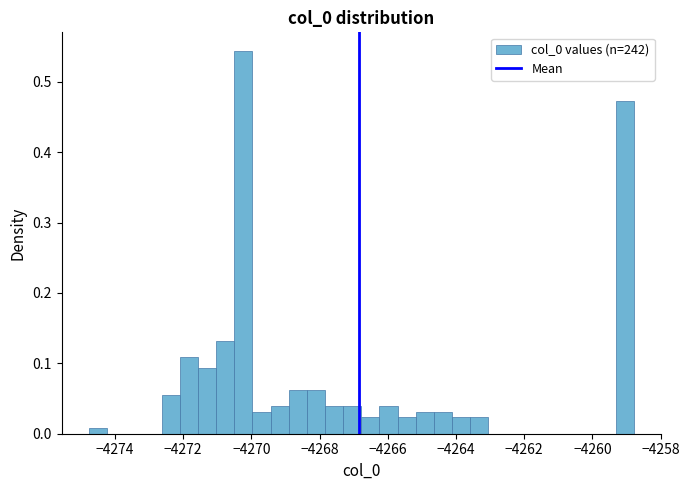

Around what value on the x-axis is the tallest bar? Give the approximate position of its centre, as read against the axis.

-4270.2